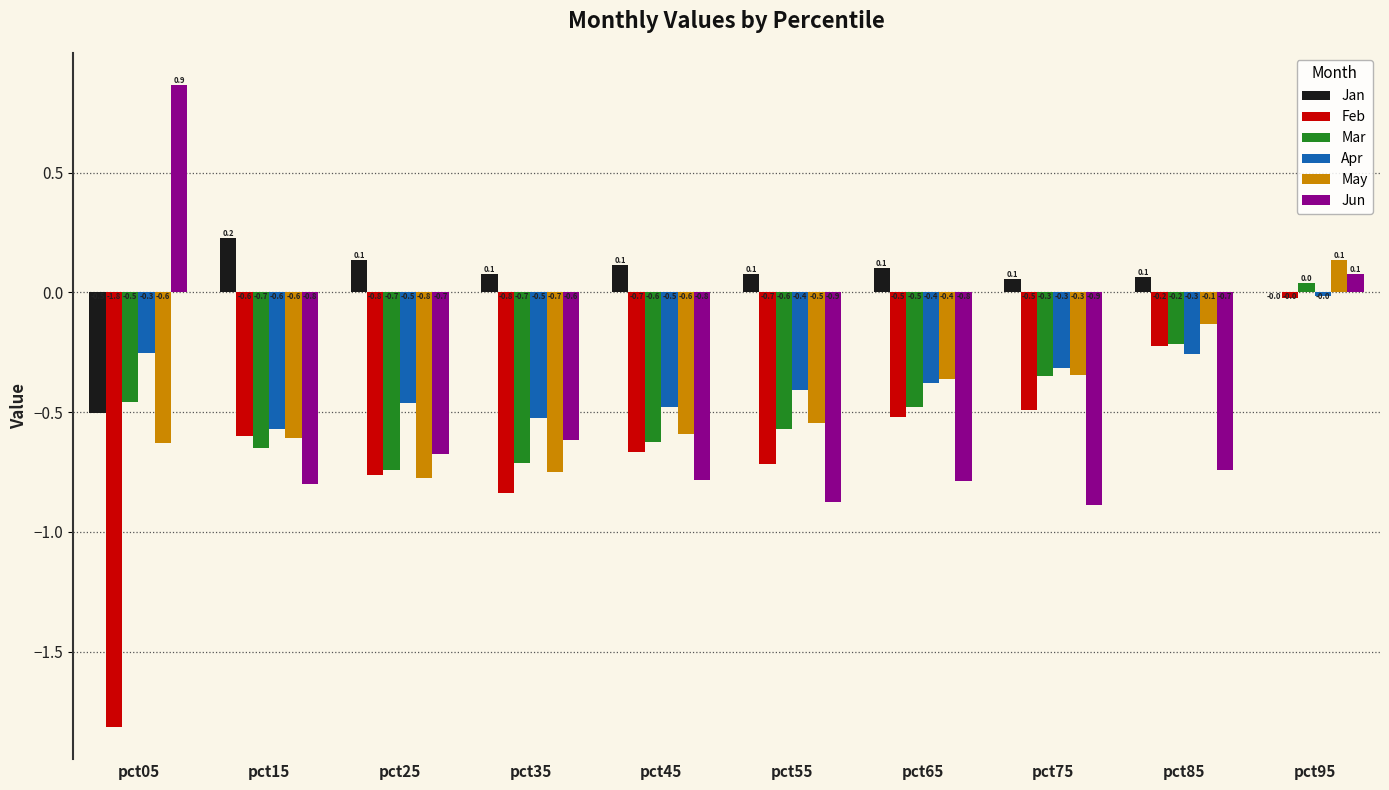

How many distinct data groups are displayed?

6